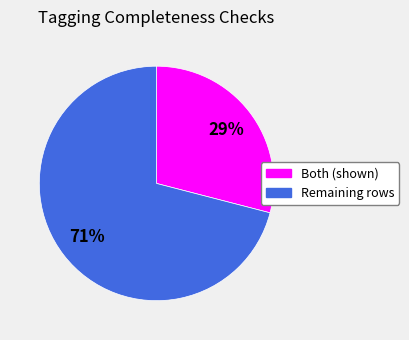

How many segments does this pie chart have?

2